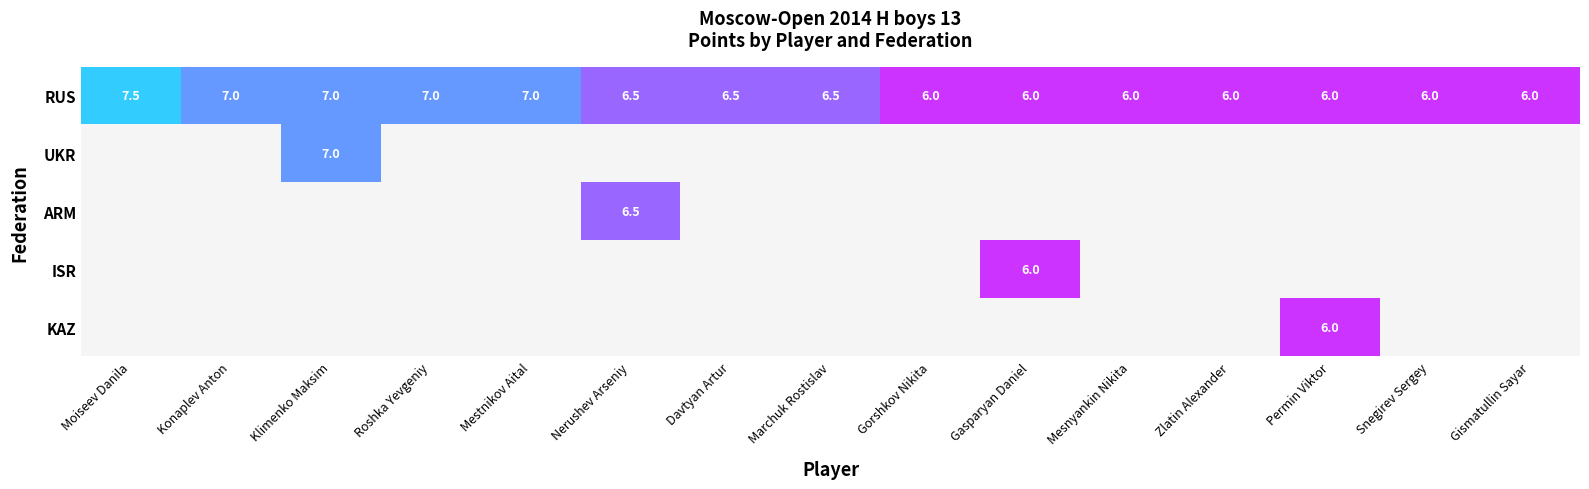

What is the sum of all RUS values?

97.0